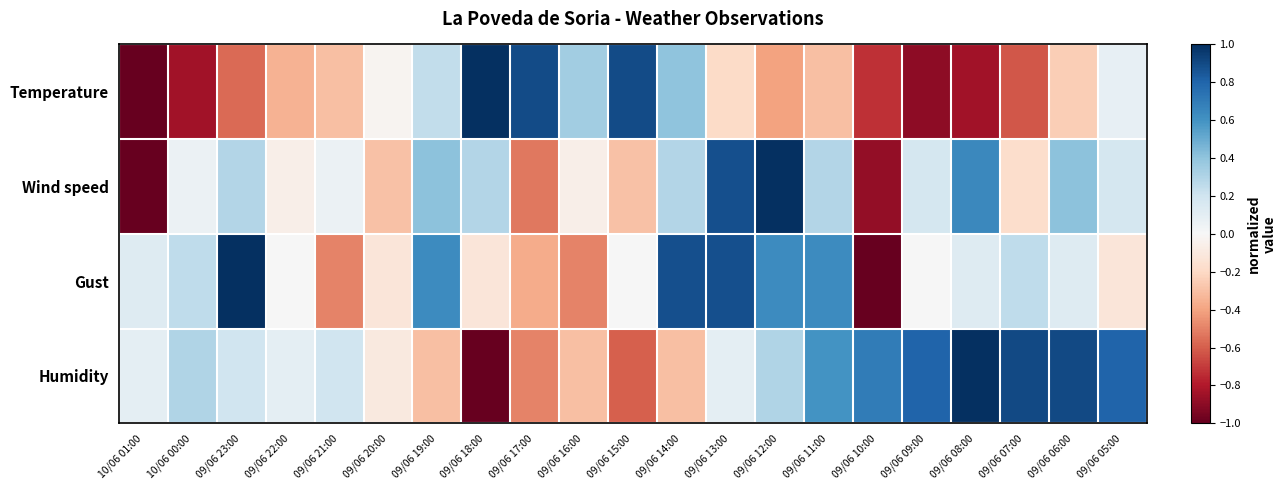

Which series has the largest total across all categories?

Humidity